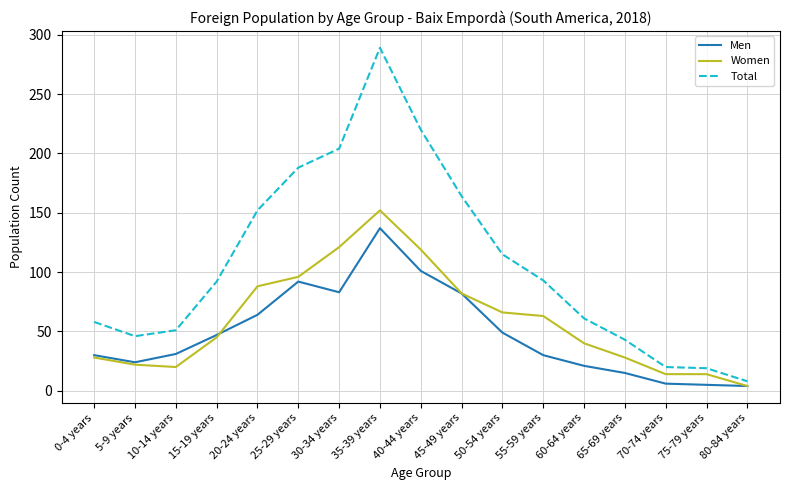

True or false: Men and Total cross at least once.

False